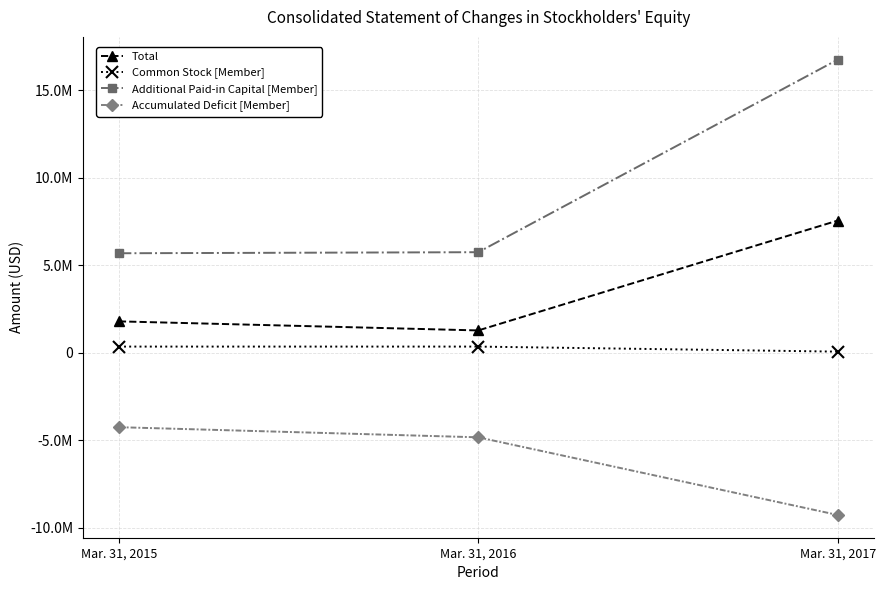

What is the average value of the Additional Paid-in Capital [Member] series?

9391089